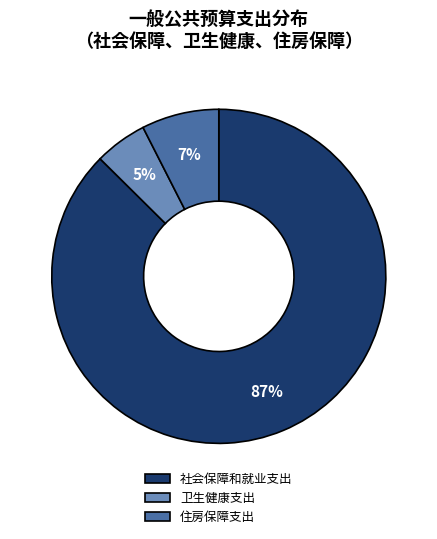

Between 社会保障和就业支出 and 卫生健康支出, which is larger?

社会保障和就业支出